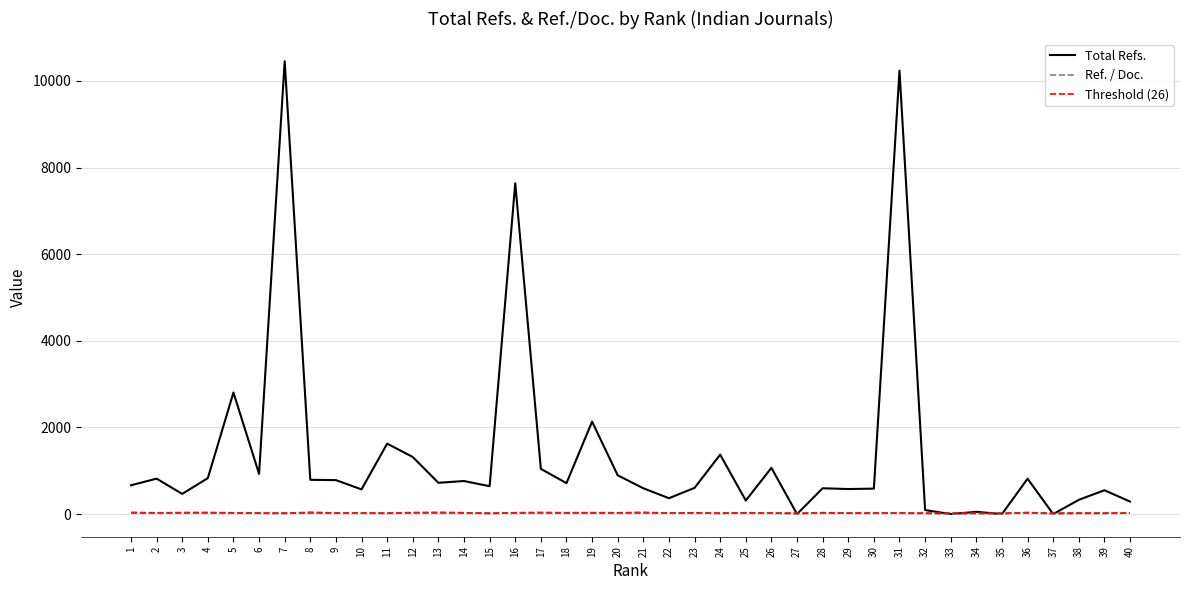

The value of Ref. / Doc. at 14 is 33.2. True or false?

True